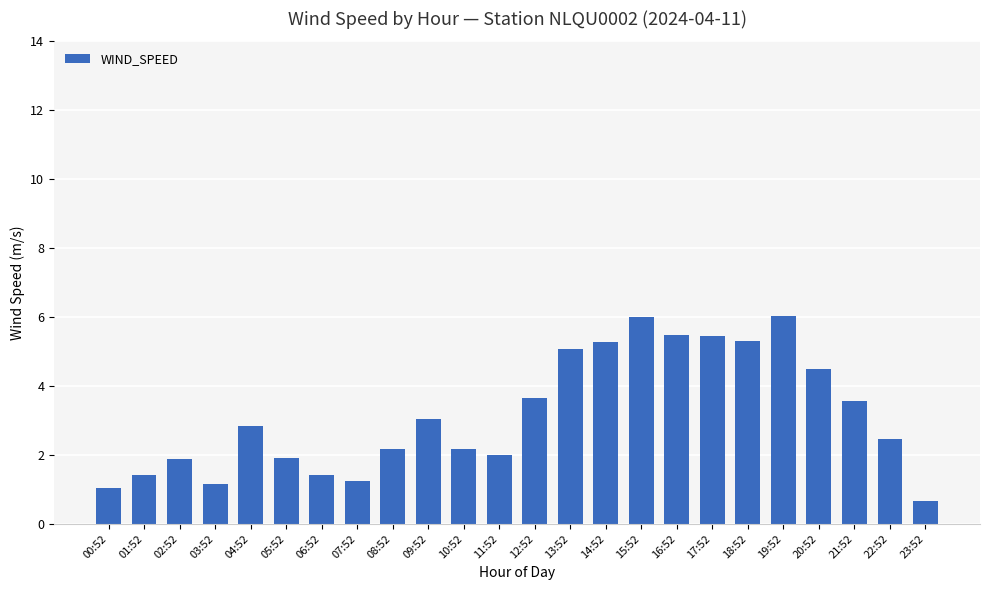

The value at 07:52 is 1.2. True or false?

True